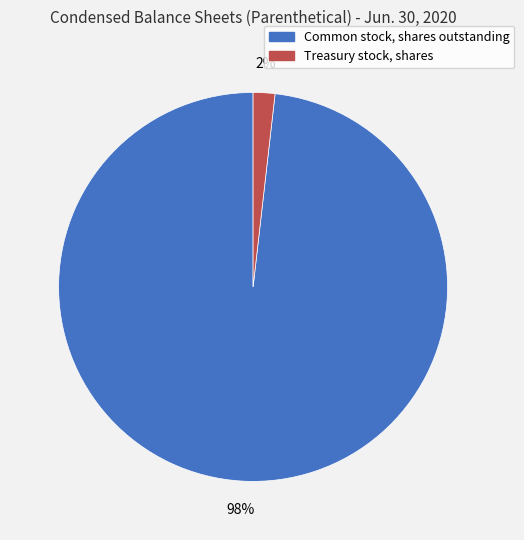

What percentage is the Treasury stock, shares slice, to the nearest percent?

2%